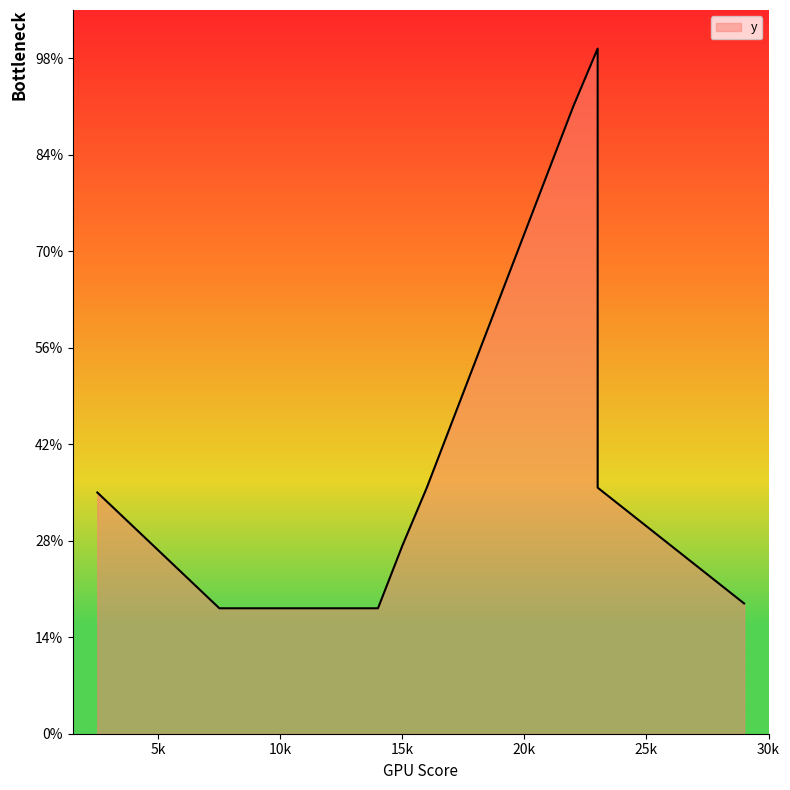

What is the ratio of the value at 29 to the value at 15?

0.7